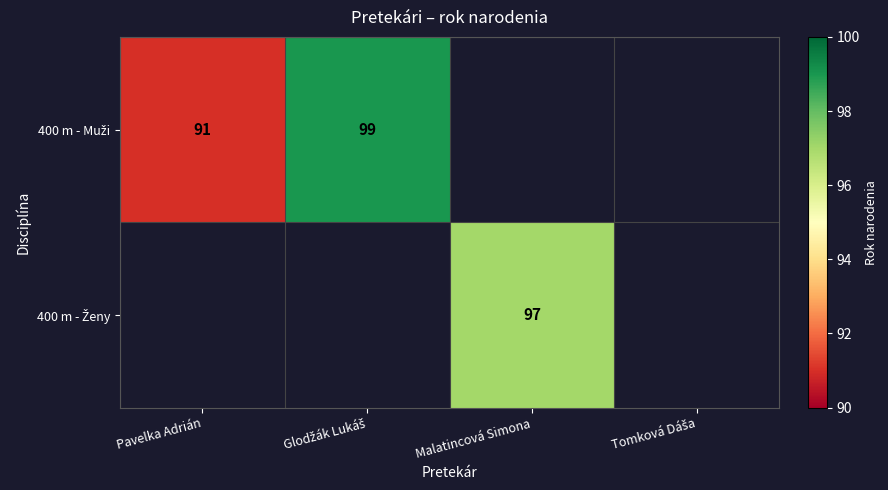

How many categories are shown in the chart?

4